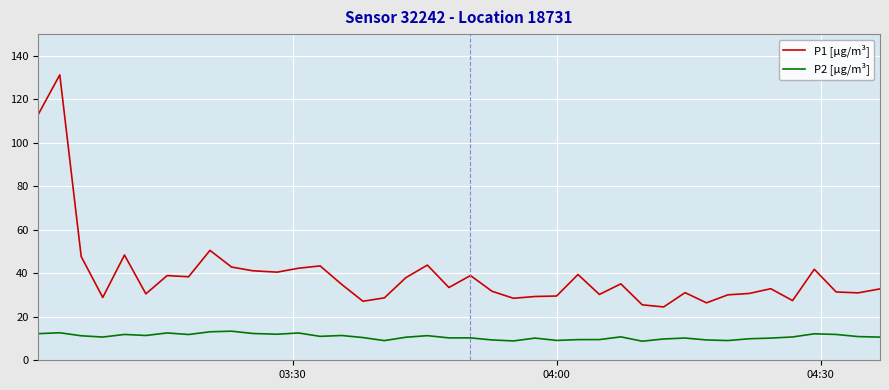

Which series has the widest spread of values?

P1 [µg/m³]